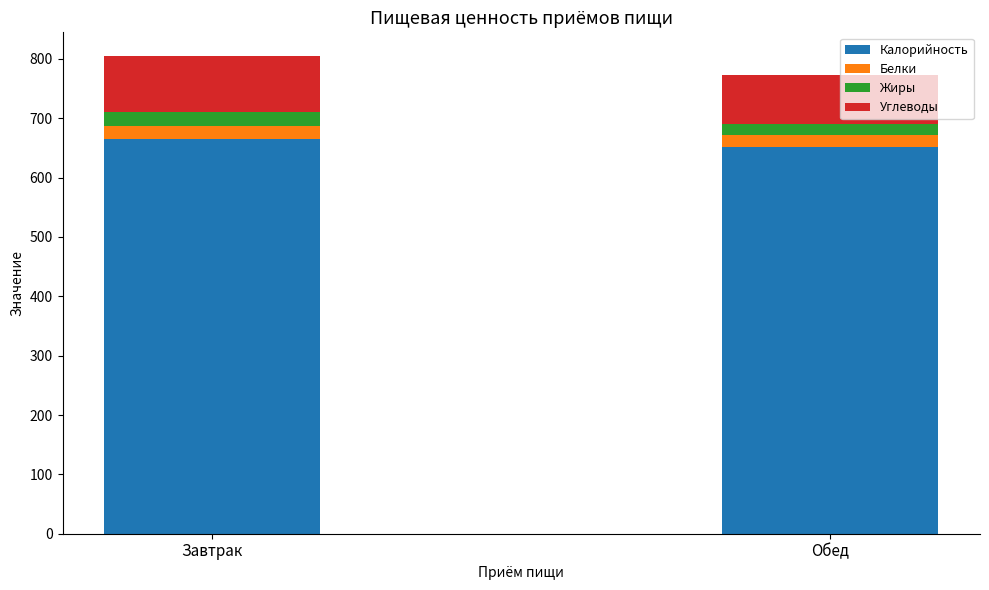

What is the sum of the Калорийность values at Завтрак and Обед?

1317.8